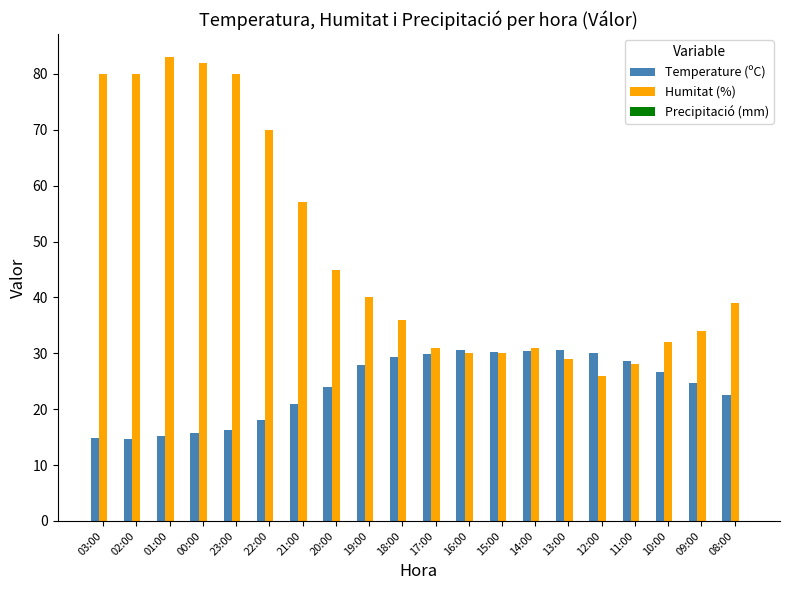

Between 01:00 and 11:00, which series saw the biggest shift?

Humitat (%)